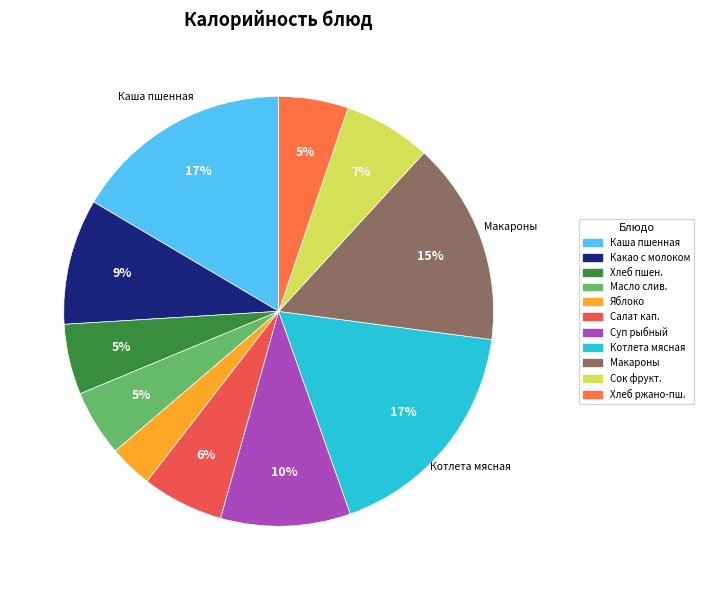

How many slices are in this pie chart?

11